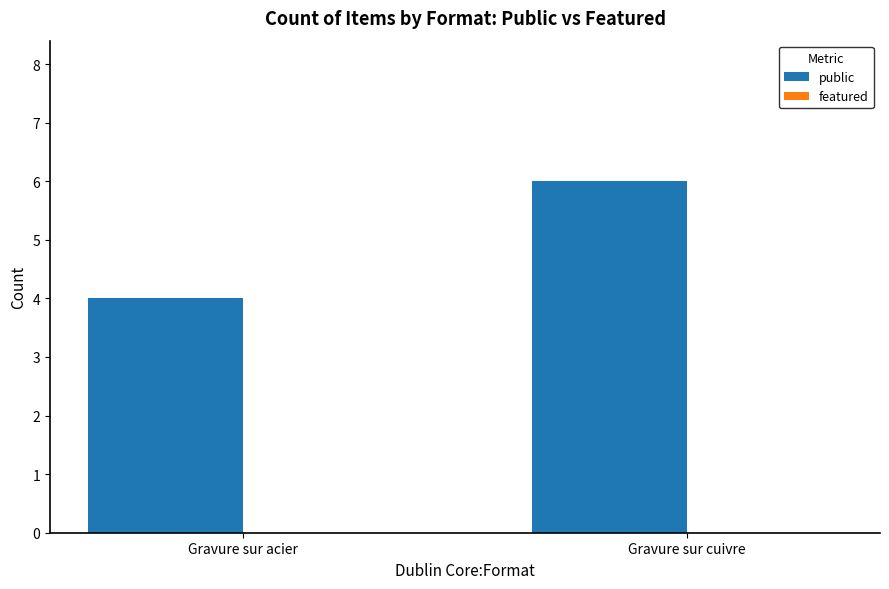

Rank the categories by value from lowest to highest.

Gravure sur acier, Gravure sur cuivre